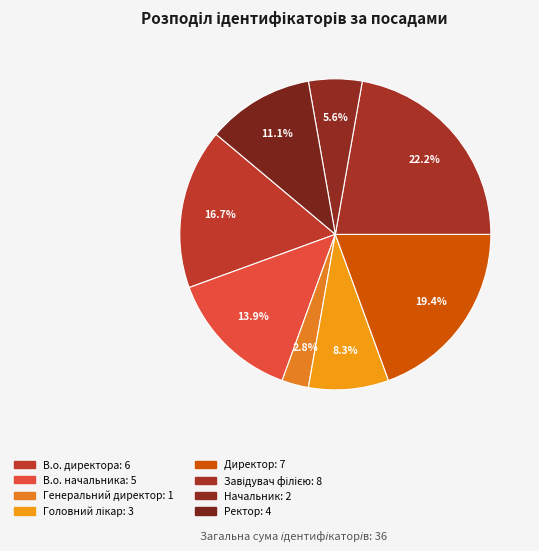

How many slices are in this pie chart?

8